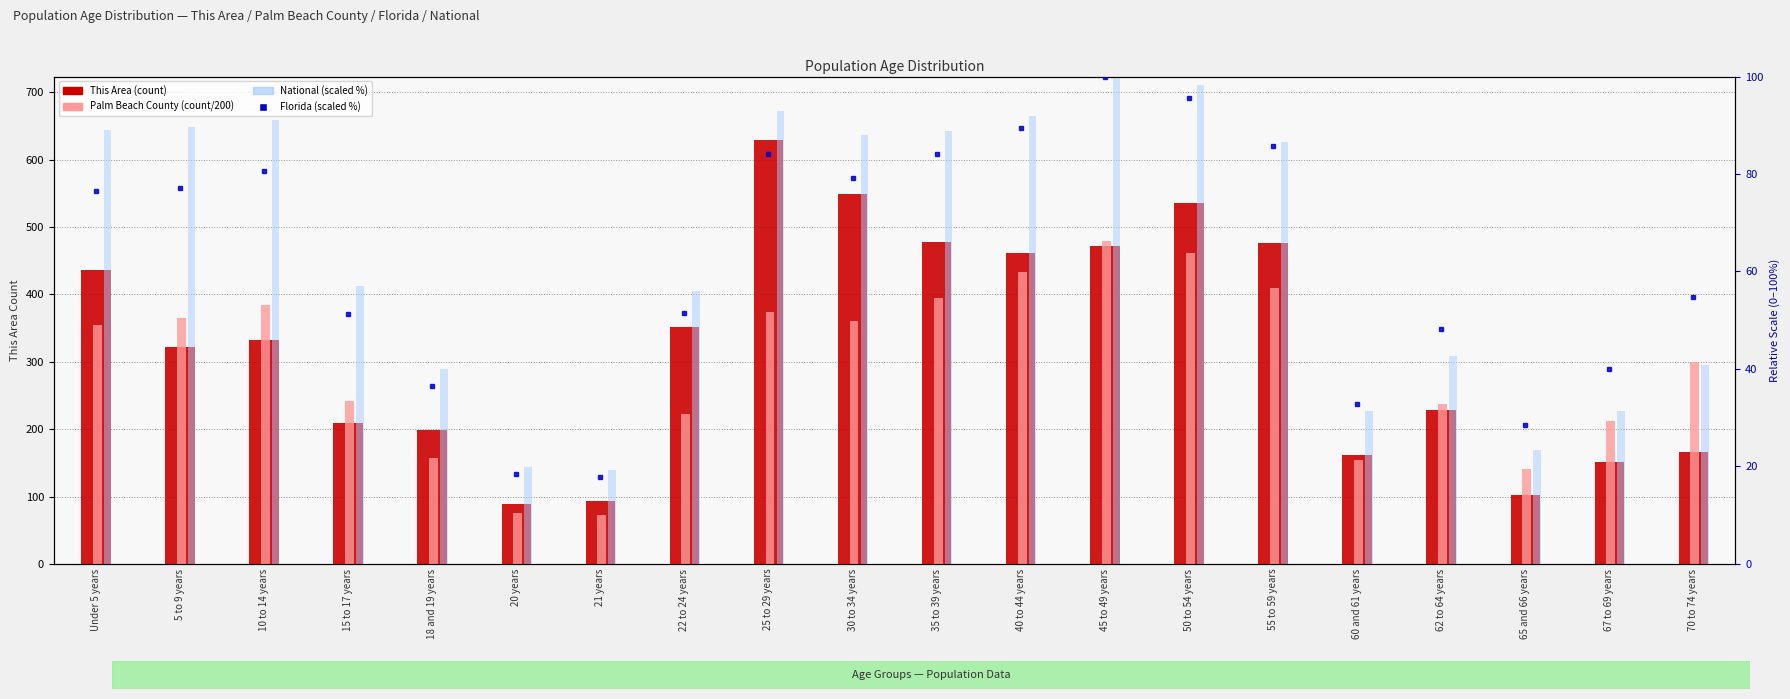

Reading right to left, transcribe all the data shown in this chart.

This Area: 166.0	151.0	102.0	228.0	162.0	477.0	536.0	472.0	462.0	478.0	549.0	629.0	351.0	94.0	89.0	199.0	209.0	333.0	322.0	436.0
Palm Beach County: 299.8	211.6	140.7	237.8	154.5	409.1	462.0	478.7	433.9	394.0	360.0	373.5	222.5	72.9	75.1	156.5	241.3	384.6	364.2	354.3
Florida (% rank): 54.9	40.1	28.4	48.3	32.7	85.8	95.7	100.0	89.4	84.1	79.2	84.2	51.5	17.7	18.4	36.5	51.2	80.7	77.1	76.6
National (scaled): 40.9	31.3	23.4	42.7	31.3	86.6	98.2	100.0	92.0	88.9	87.9	92.9	56.0	19.2	19.9	40.0	57.0	91.1	89.6	89.0